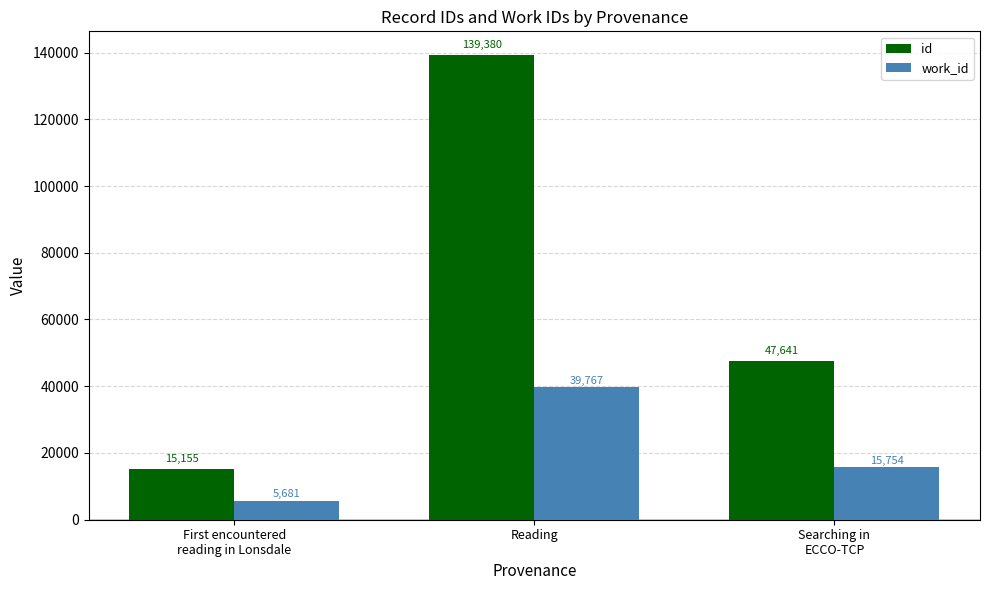

Reading left to right, extract all data points from this chart.

id: 15155	139380	47641
work_id: 5681	39767	15754